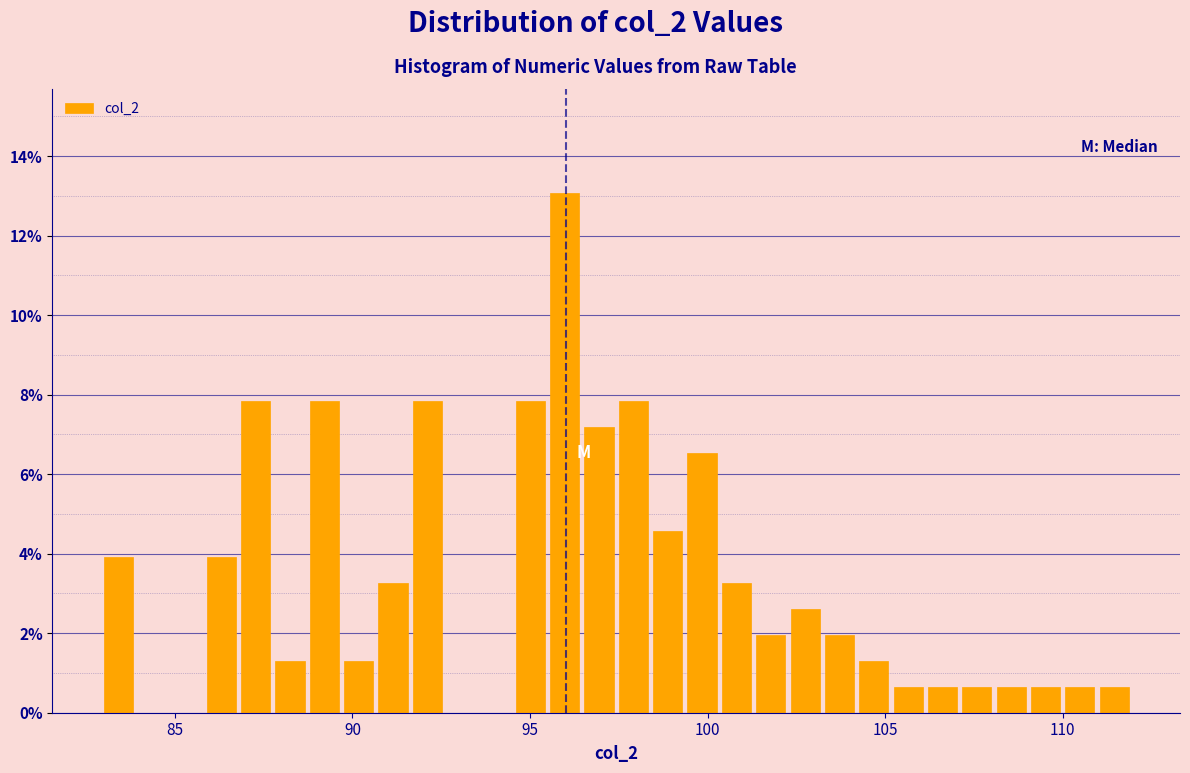

Read against the x-axis, roughly where is the centre of the tallest bar?

96.0